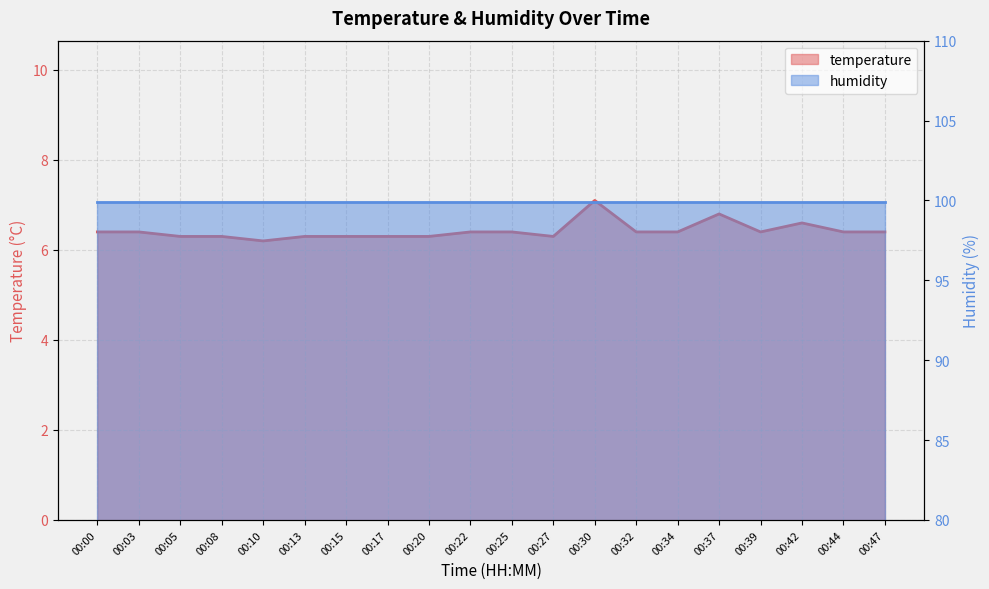

What is the greatest value displayed?

7.1